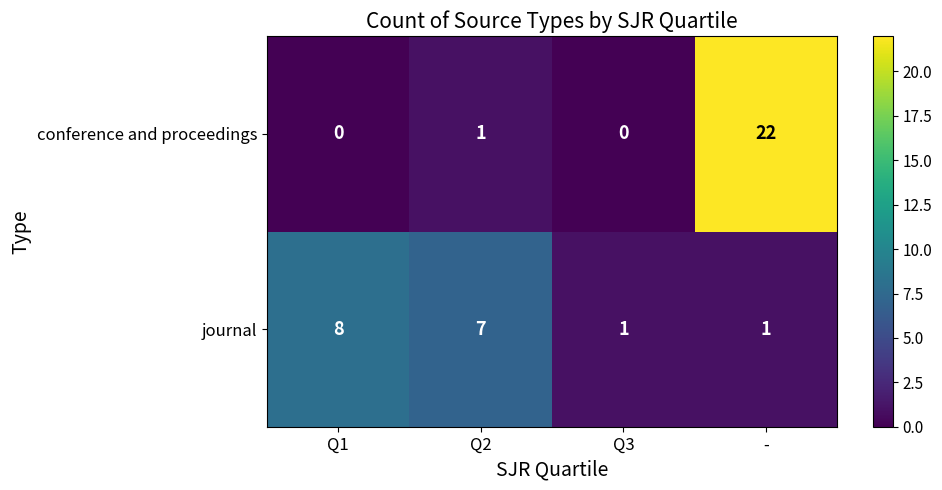

What is the total value across all series at -?

23